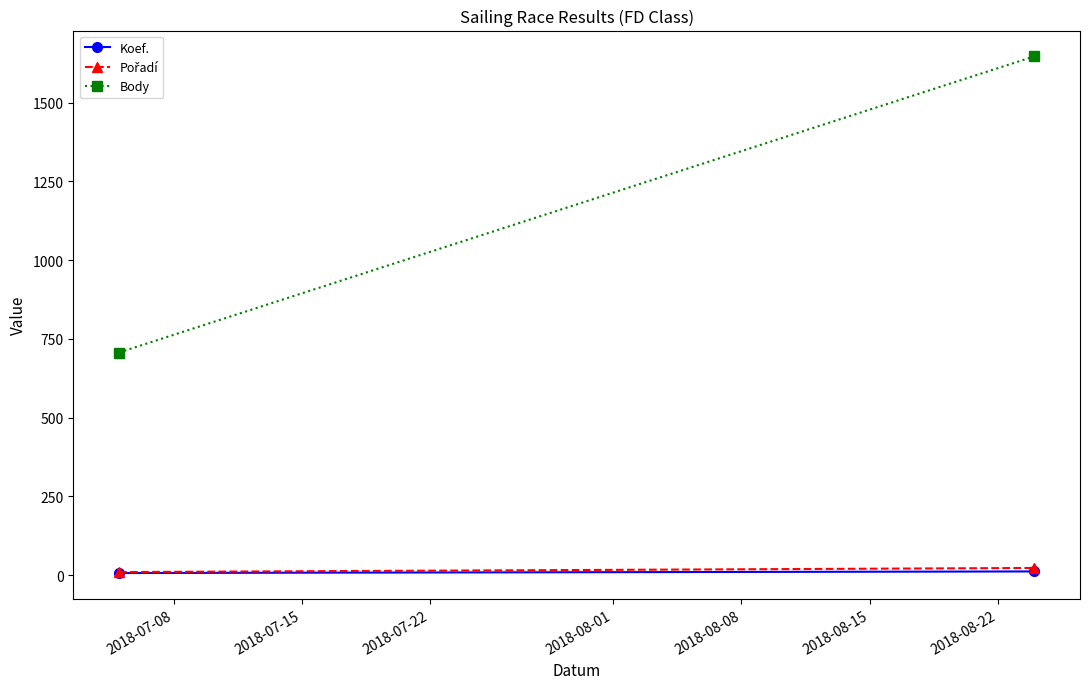

What is the minimum value shown in the chart?

7